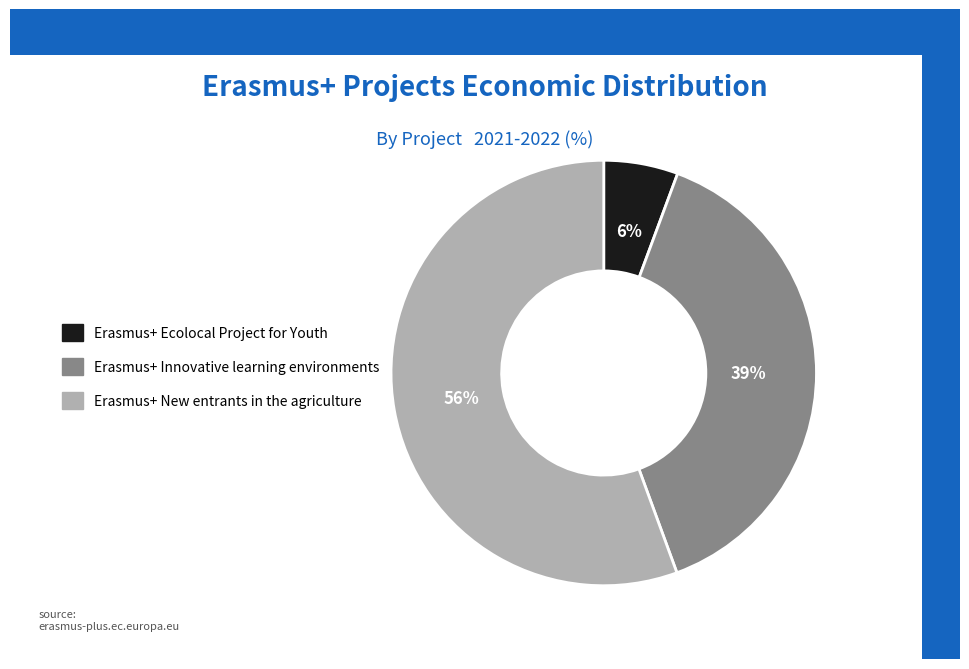

Which category has the smallest portion of the pie?

Erasmus+ Ecolocal Project for Youth